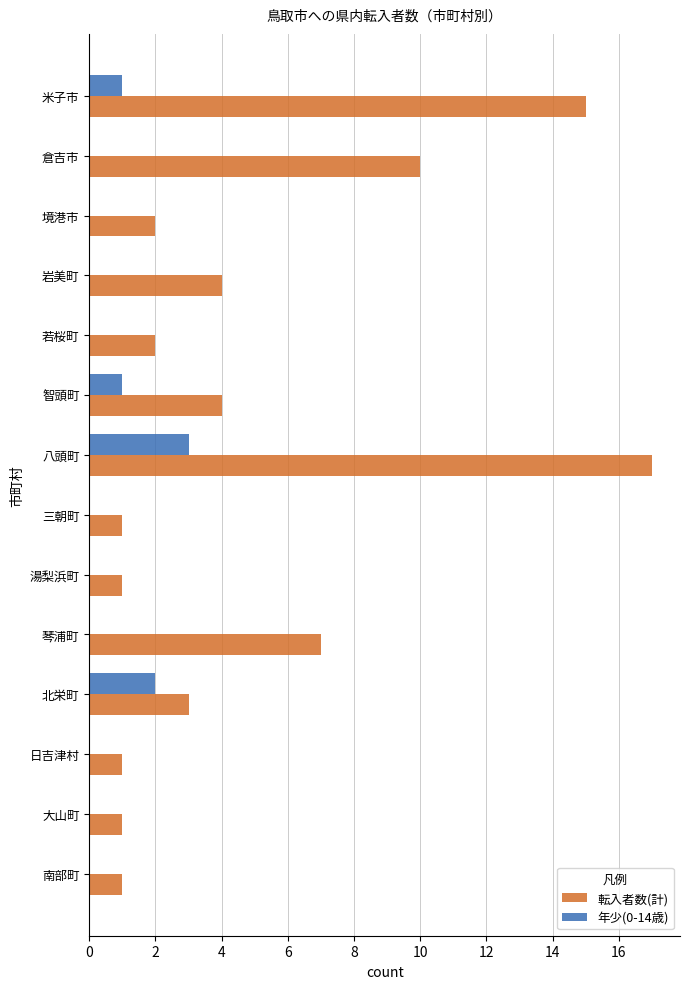

The value of 転入者数(計) at 琴浦町 is 7. True or false?

True